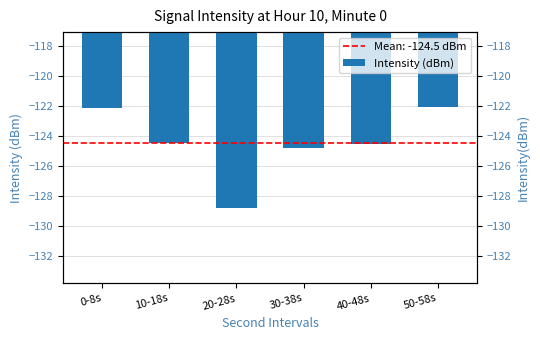

List the labels in order of value, smallest first.

20-28s, 30-38s, 40-48s, 10-18s, 0-8s, 50-58s